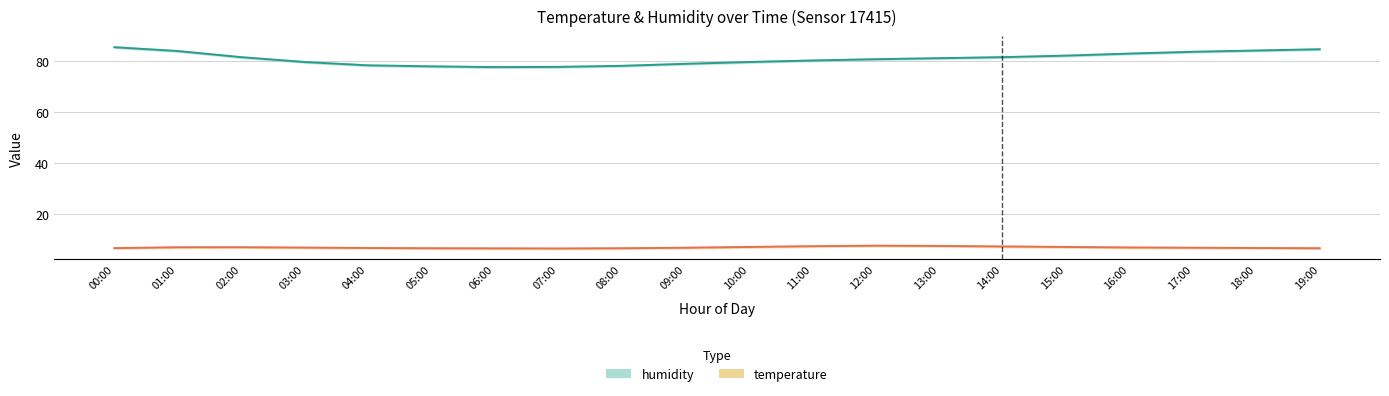

Count the number of categories in the chart.

20